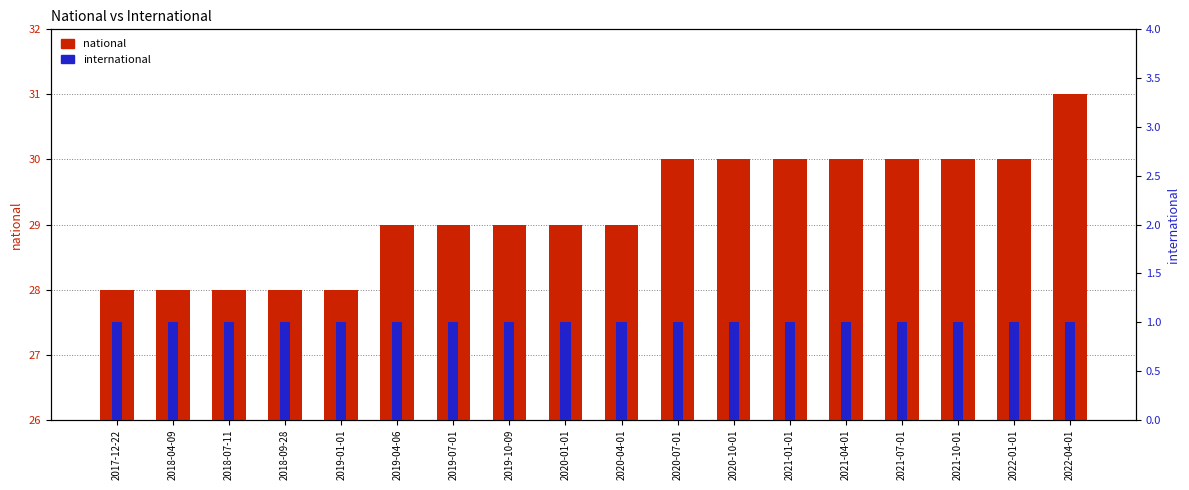

What is the difference between the national values at 2020-07-01 and 2018-07-11?

2